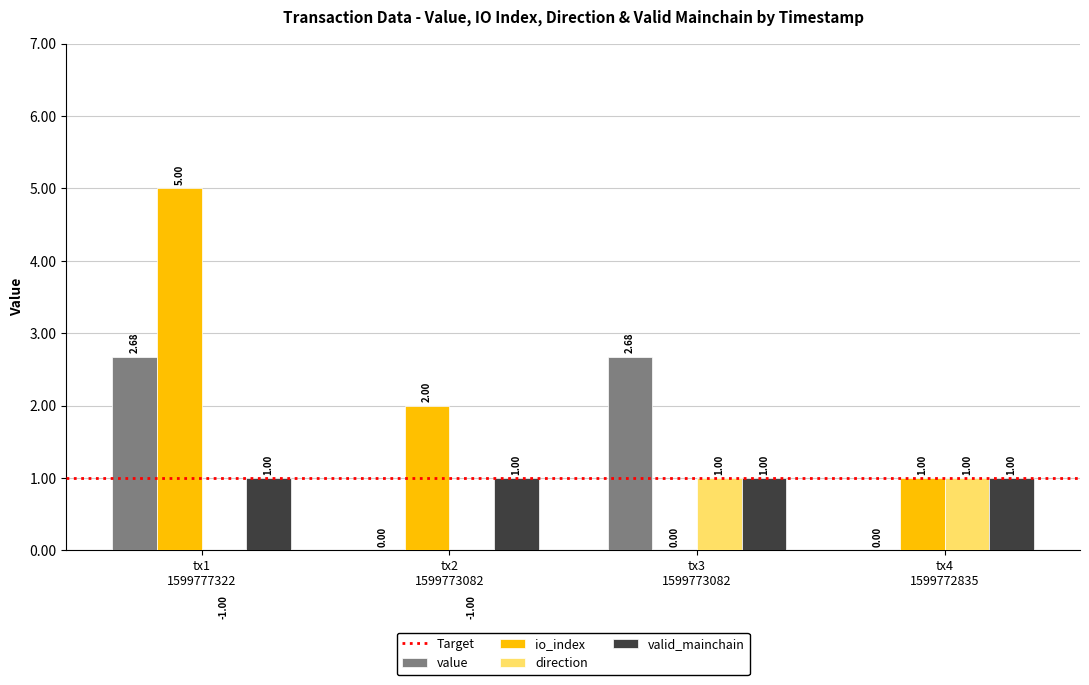

Read the value value at tx1 1599777322.

2.7